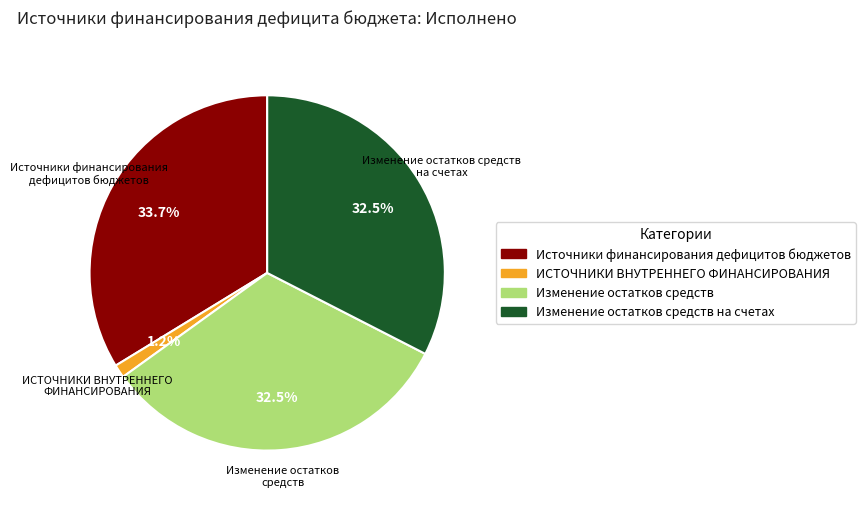

Is there any slice that represents more than half of the pie?

No